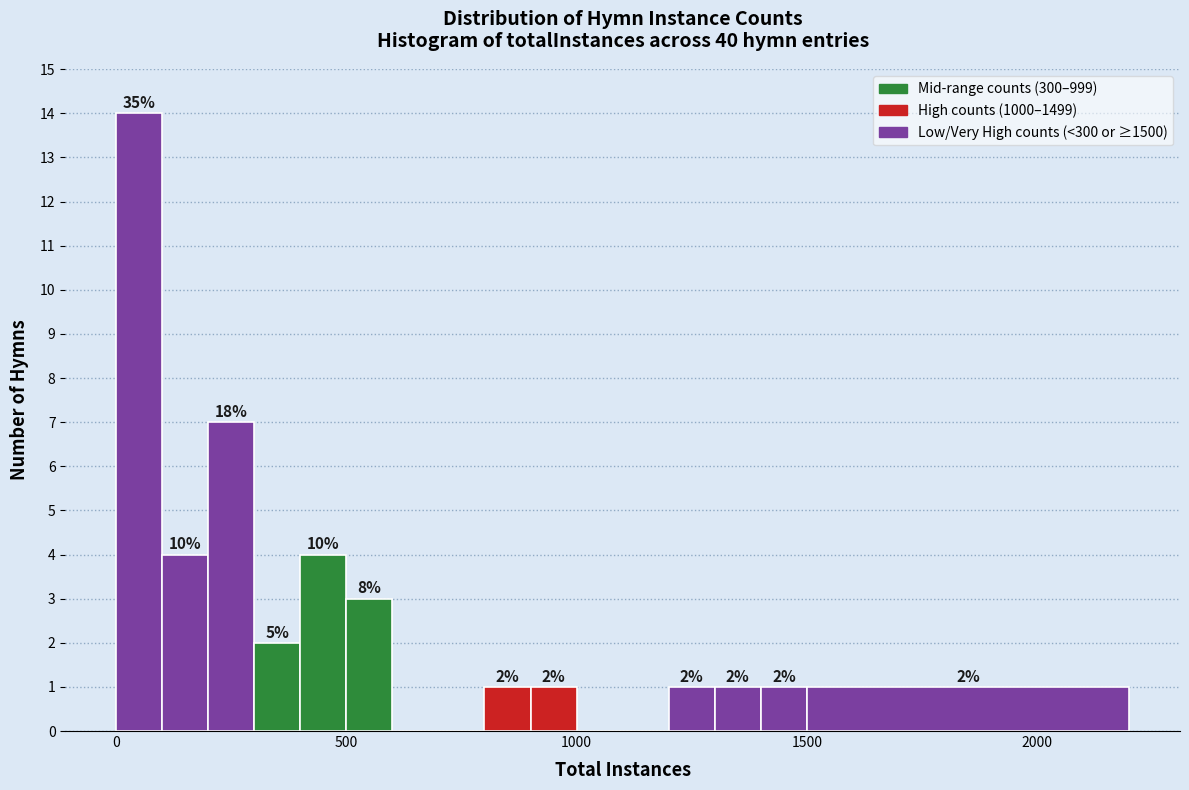

Around what value on the x-axis is the tallest bar? Give the approximate position of its centre, as read against the axis.

50